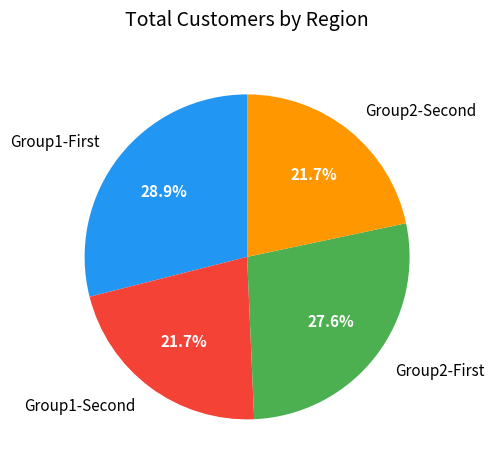

Which slice is the largest?

Group1-First